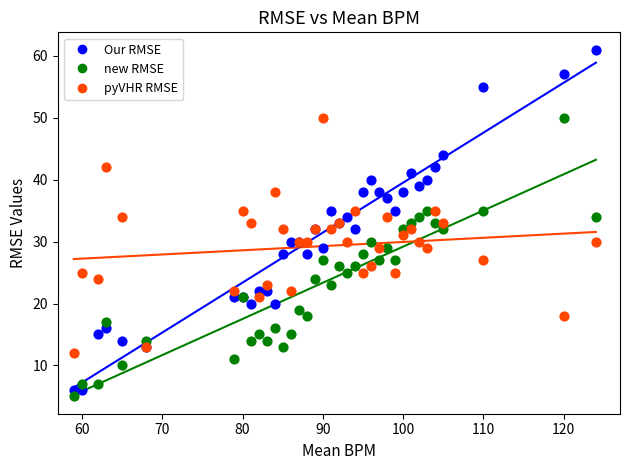

Which series reaches the maximum Y coordinate?

Our RMSE